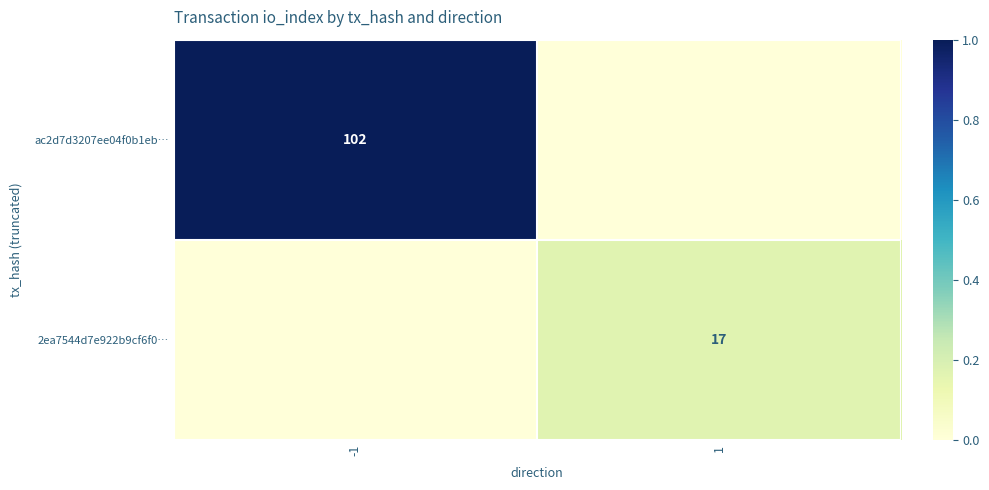

Is the value of ac2d7d3207ee04f0b1eb… at -1 greater than the value of 2ea7544d7e922b9cf6f0… at 1?

Yes